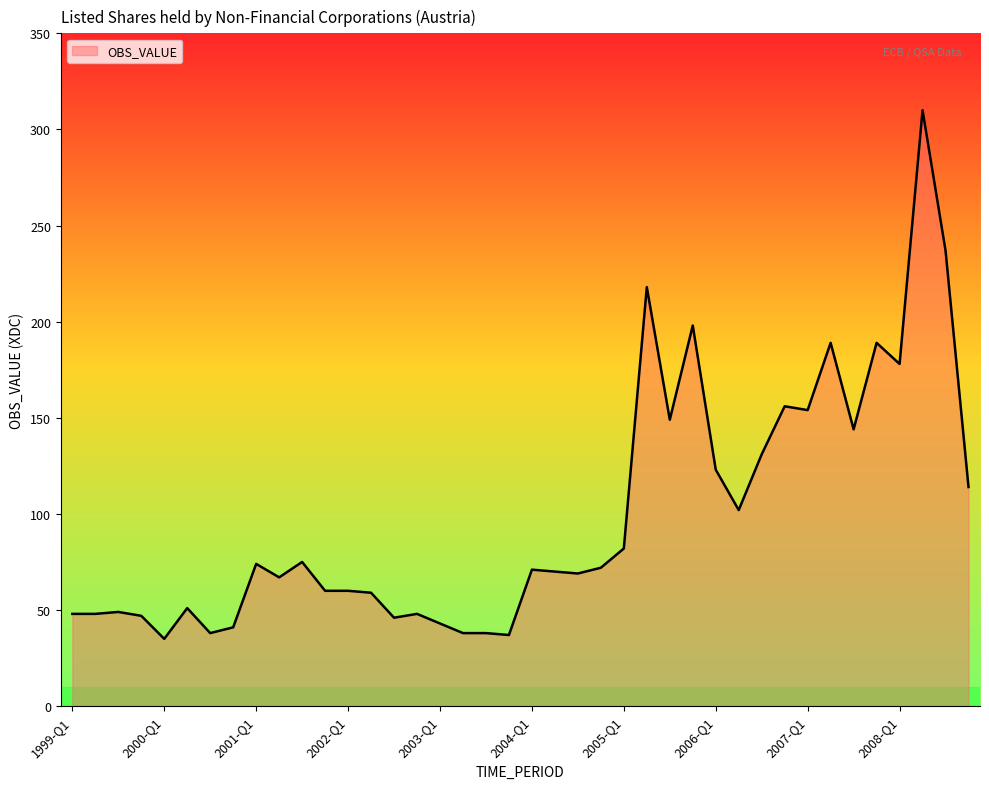

How many lines are shown in the chart?

1